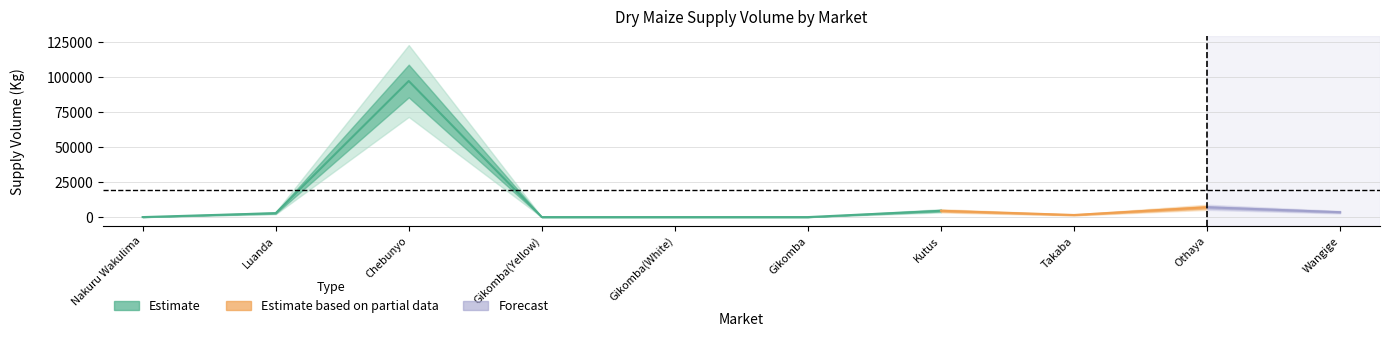

How many data points are above 2800?

4